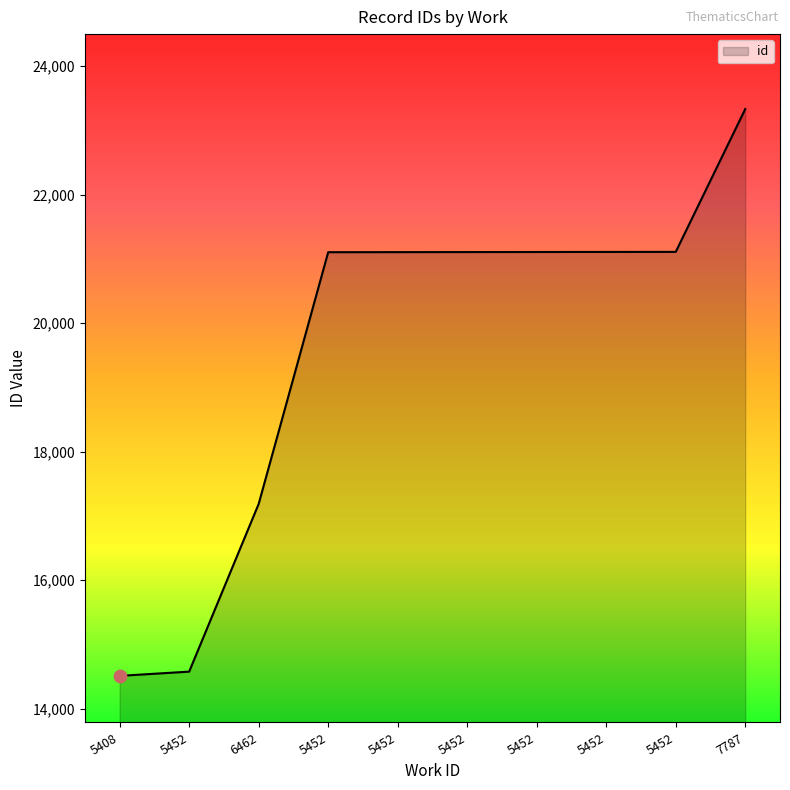

What is the ratio of the value at 5452 to the value at 5452?

1.0